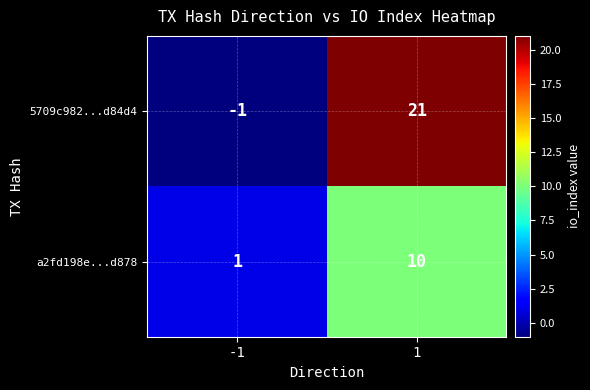

What is the maximum value shown in the chart?

21